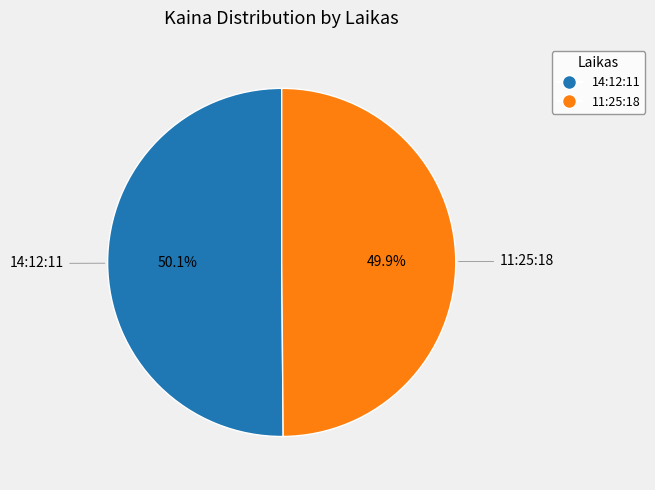

Is there any slice that represents more than half of the pie?

Yes